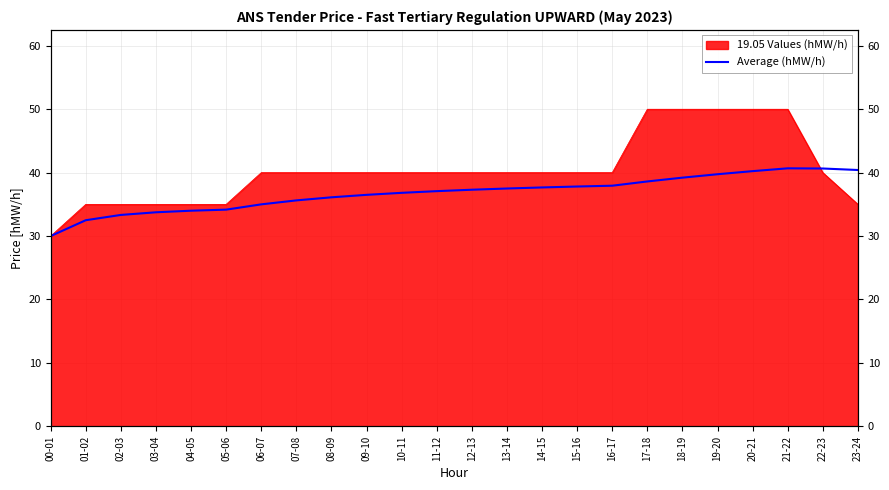

What is the average value?

36.8